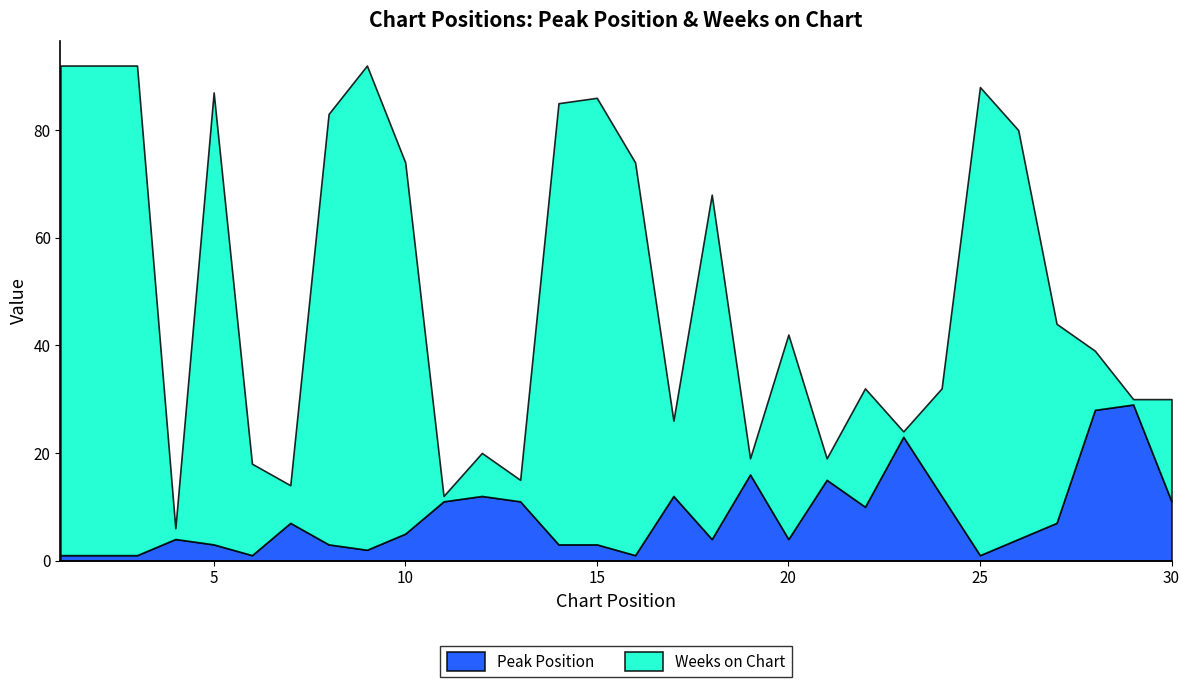

What is the total value across all series at 17?

26